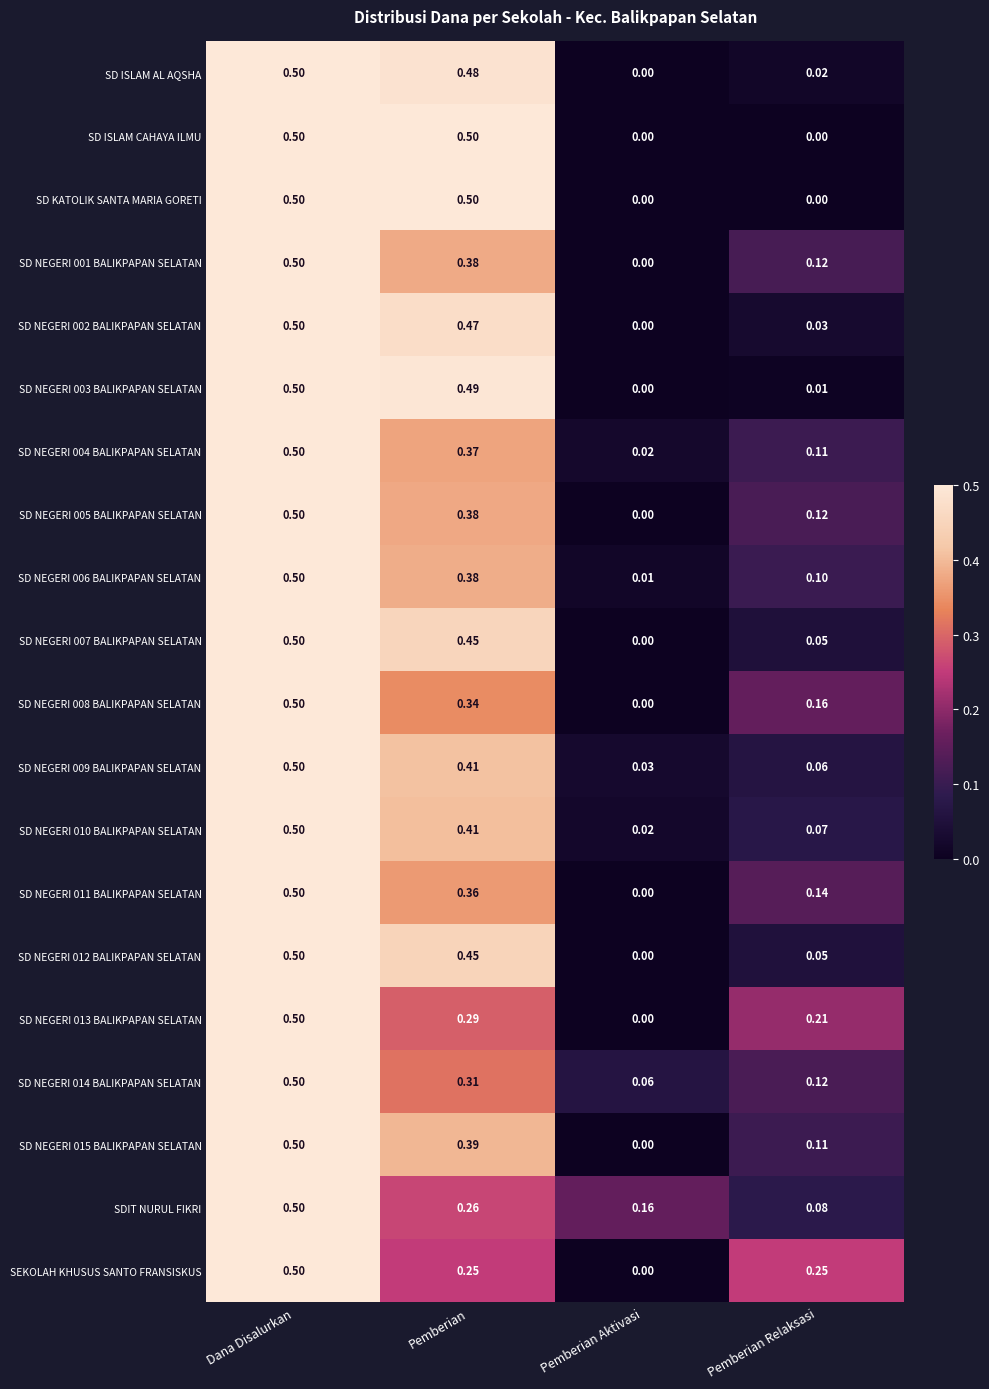

Rank the categories by SD NEGERI 012 BALIKPAPAN SELATAN value from highest to lowest.

Dana Disalurkan, Pemberian, Pemberian Relaksasi, Pemberian Aktivasi